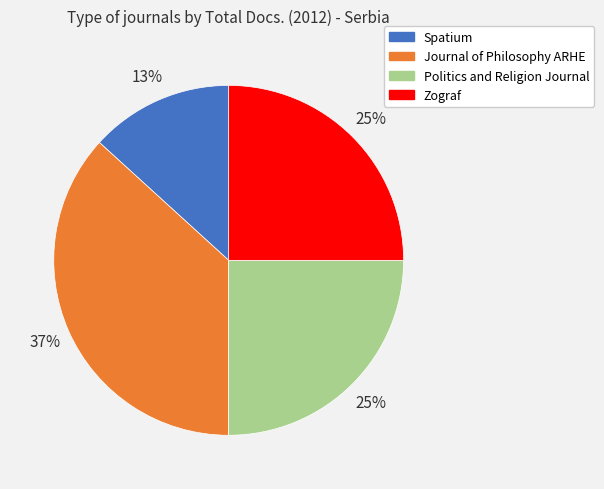

Which category has the biggest portion of the pie?

Journal of Philosophy ARHE